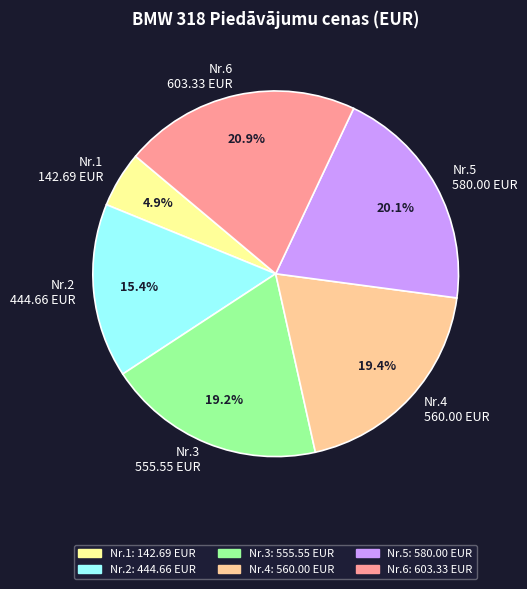

Combined, what portion of the pie is Nr.6 603.33 EUR and Nr.4 560.00 EUR?

40.3%